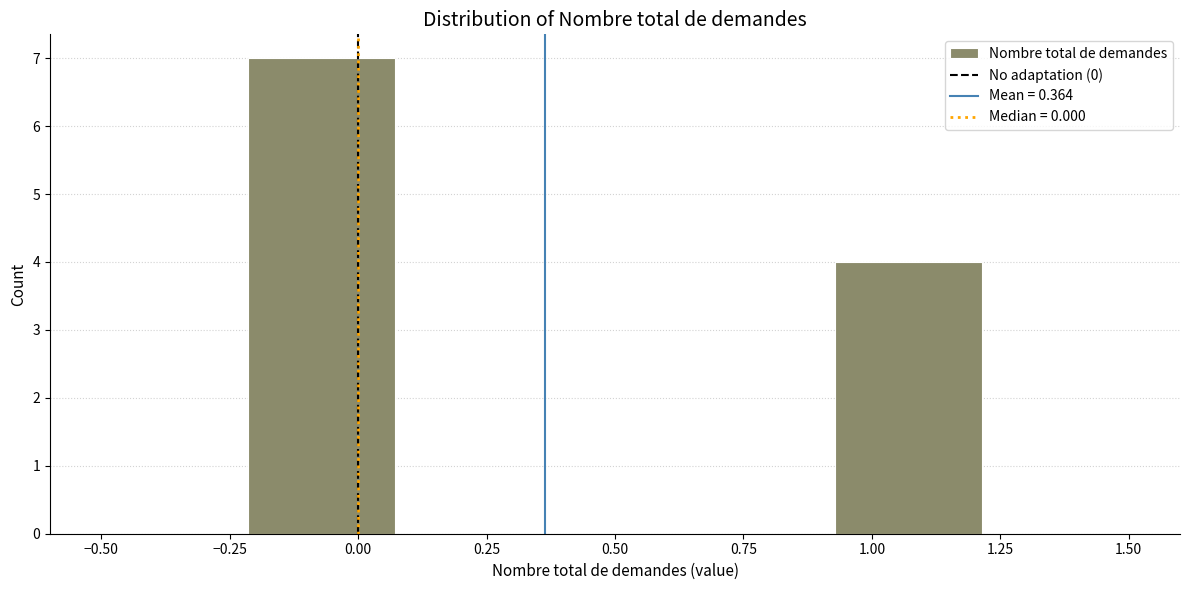

Reading left to right, transcribe this chart: for each bar, give the range it covers on the x-axis and its height. Neither the bar edges nor the heights are printed on the chart, so give them approximately, as read against the axes.

-0.50 to -0.20: 0
-0.20 to 0.05: 7
0.05 to 0.35: 0
0.35 to 0.65: 0
0.65 to 0.95: 0
0.95 to 1.20: 4
1.20 to 1.50: 0